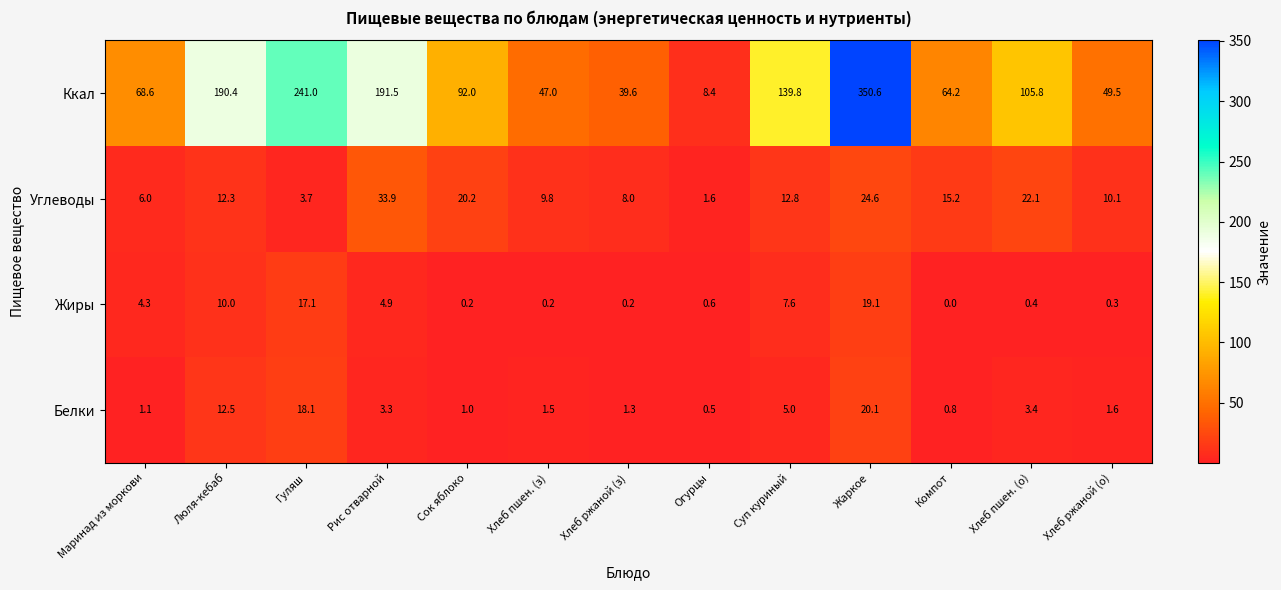

The value of Ккал at Хлеб ржаной (з) is 39.6. True or false?

True